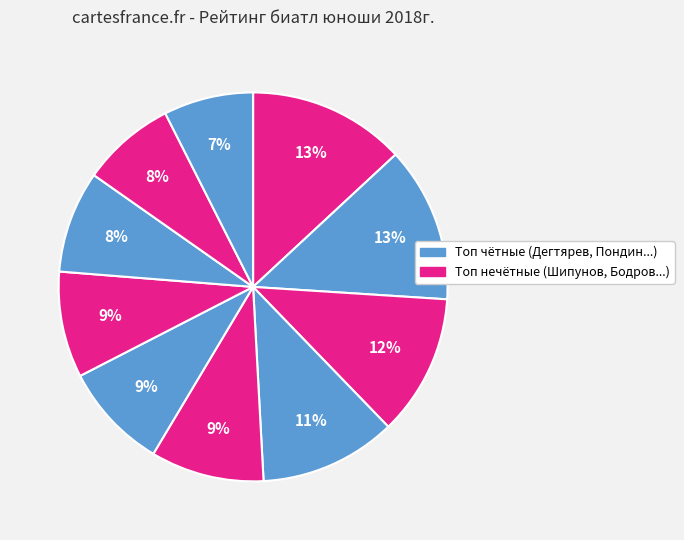

Is there a majority slice in this chart?

No